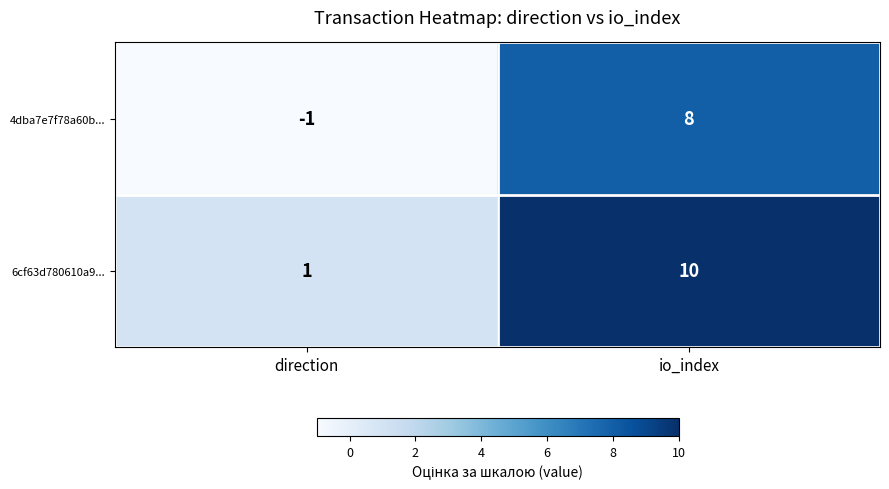

What value does the 6cf63d780610a9... series have at io_index?

10